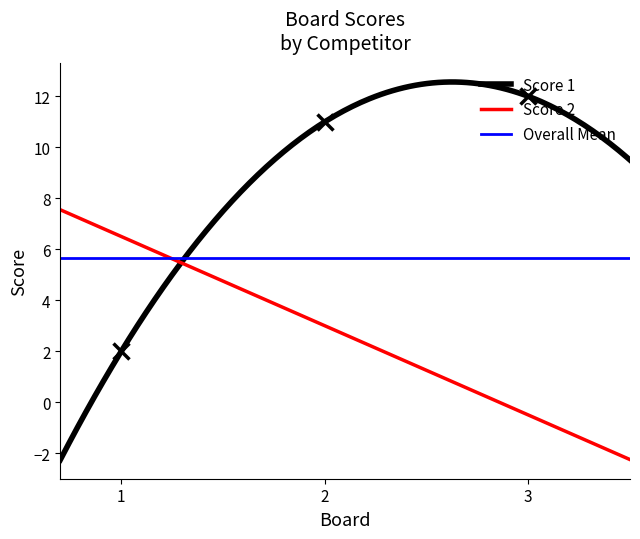

Where does the data first go above 11?

3